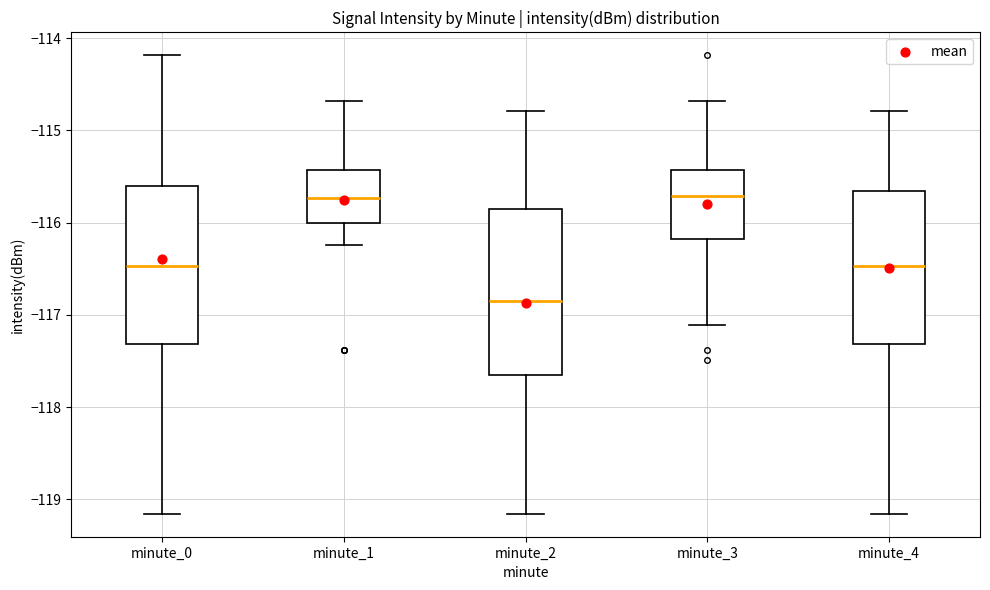

Where is the lower edge of the box for minute_4 on the y-axis? The values are not printed on the chart, so give them approximately, as read against the axis.

-117.3